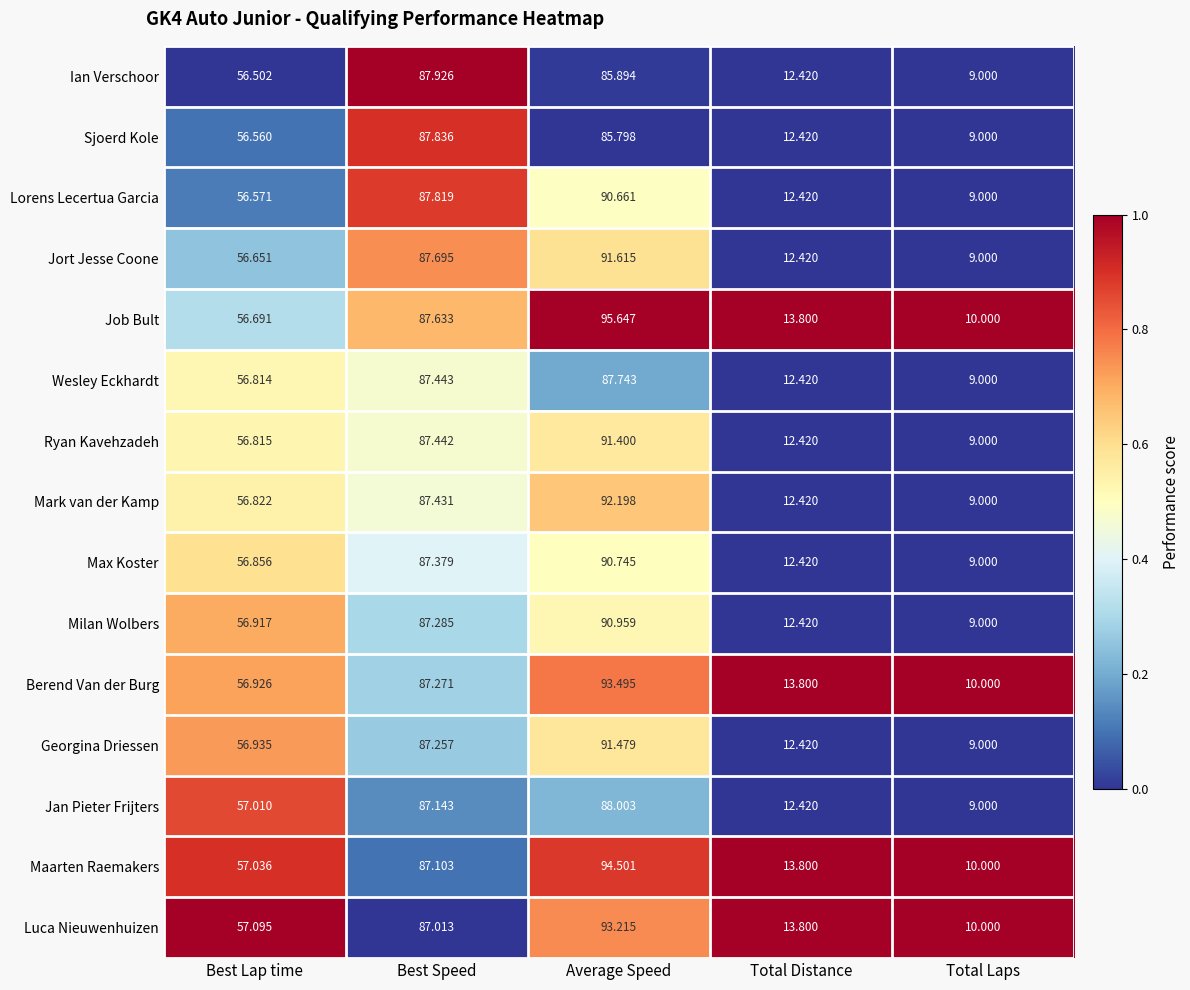

Which category has the lowest value in the Lorens Lecertua Garcia series?

Total Laps